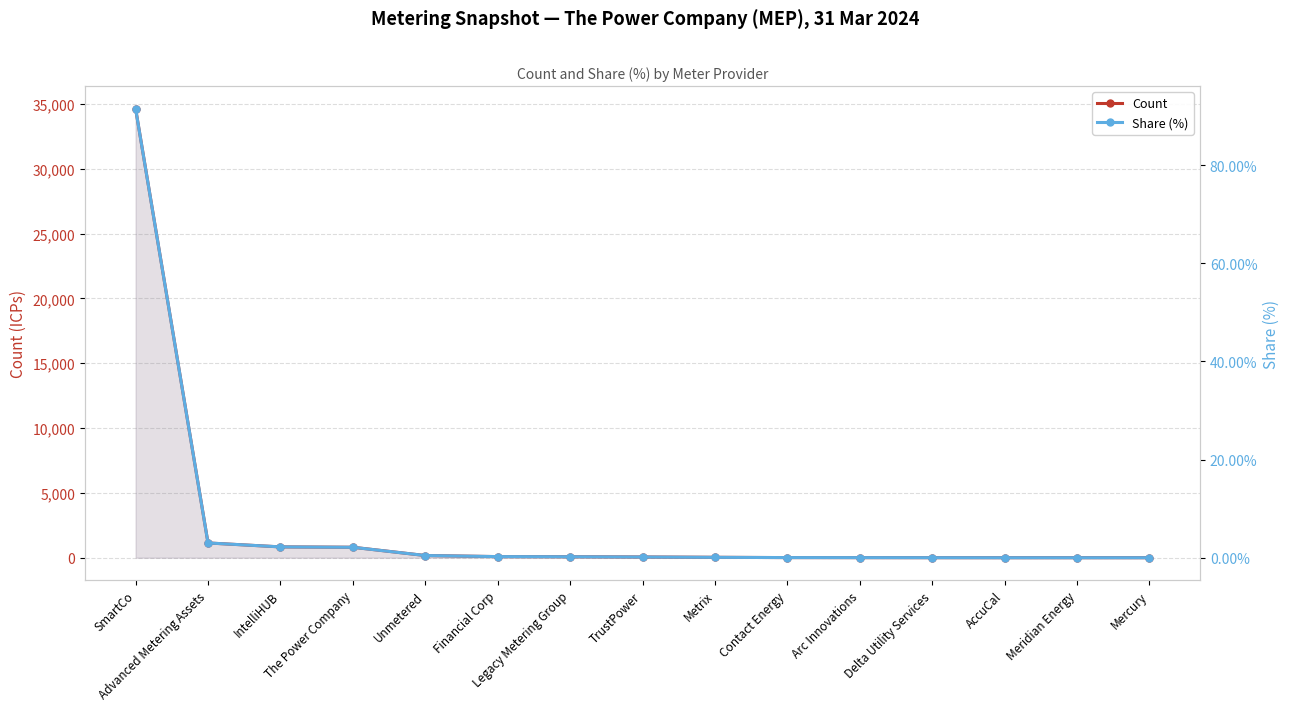

Rank the series by their average value, from highest to lowest.

Count, Share (%)